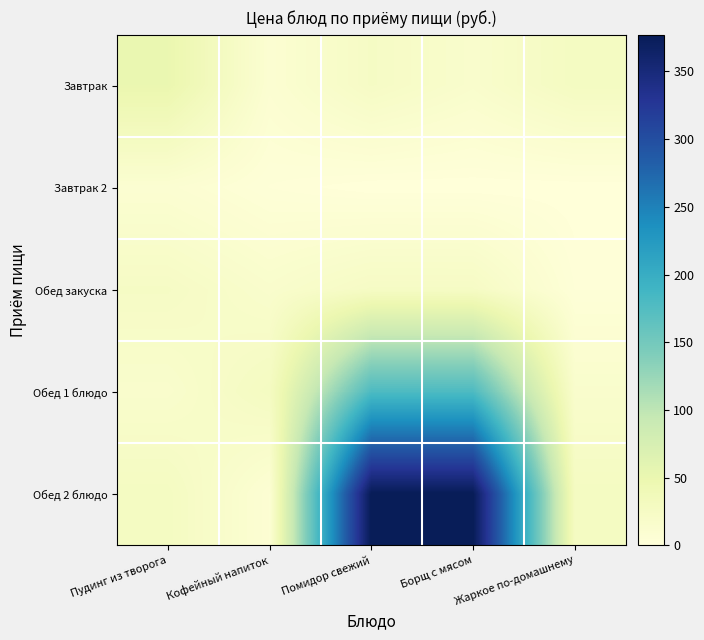

Which series has the largest total across all categories?

Обед 2 блюдо